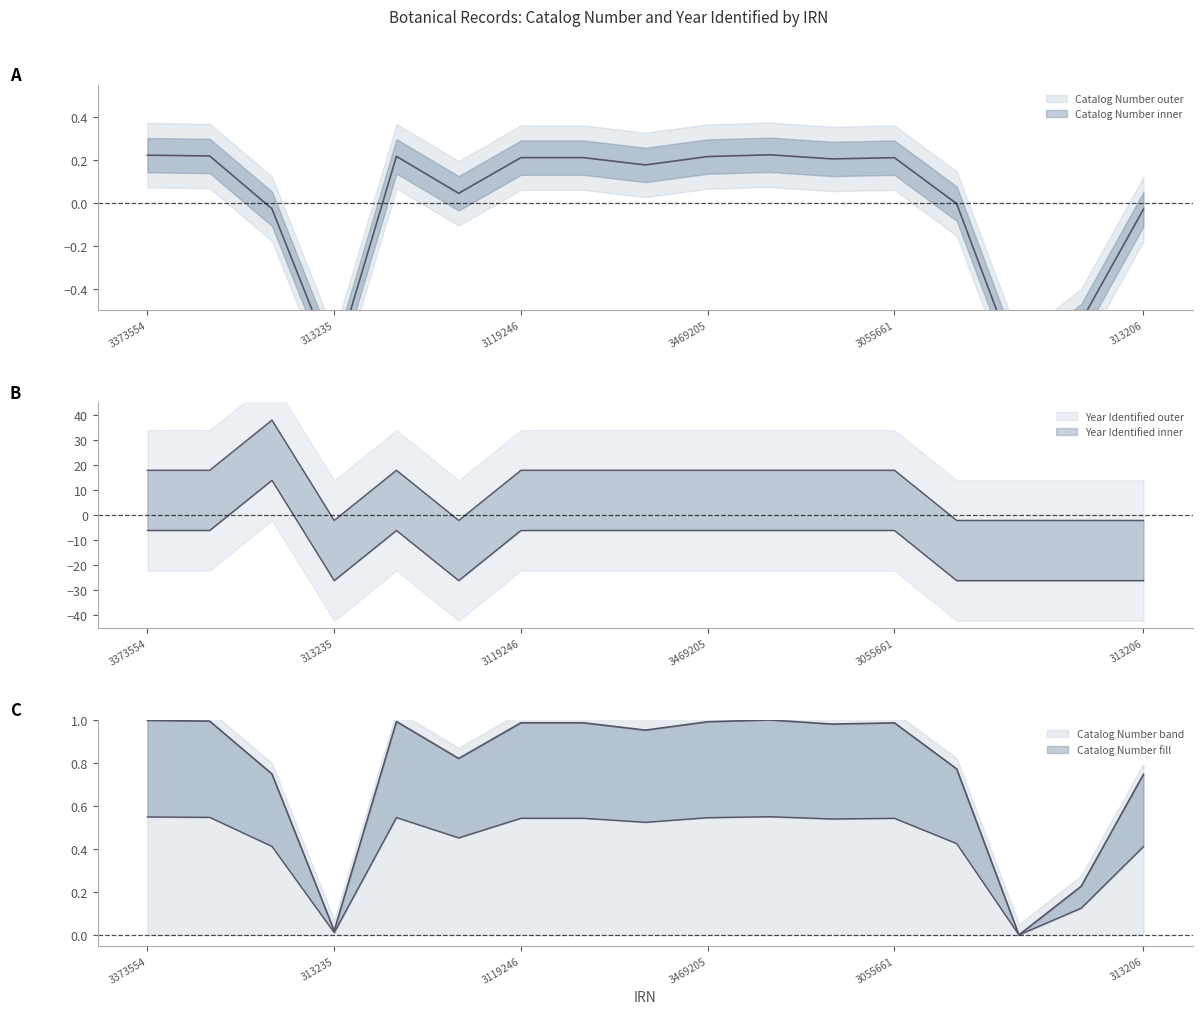

What is the difference between the highest and lowest values at 313206?

2.1